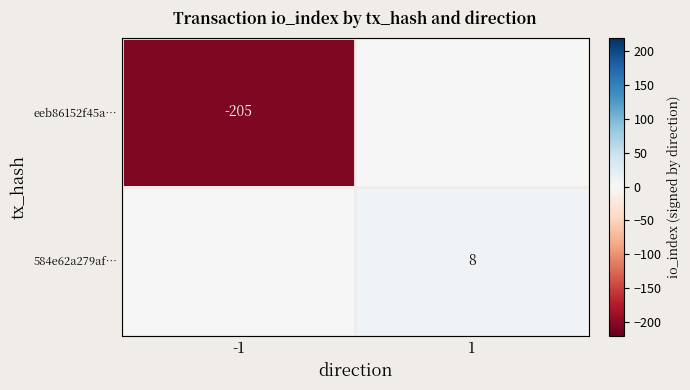

The eeb86152f45a… series shows -205 at -1. True or false?

True